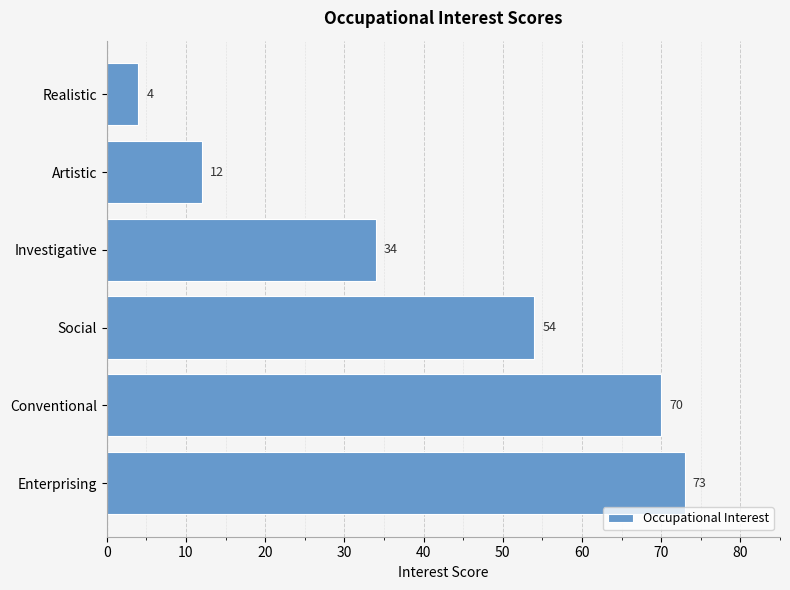

The value at Enterprising is 33. True or false?

False